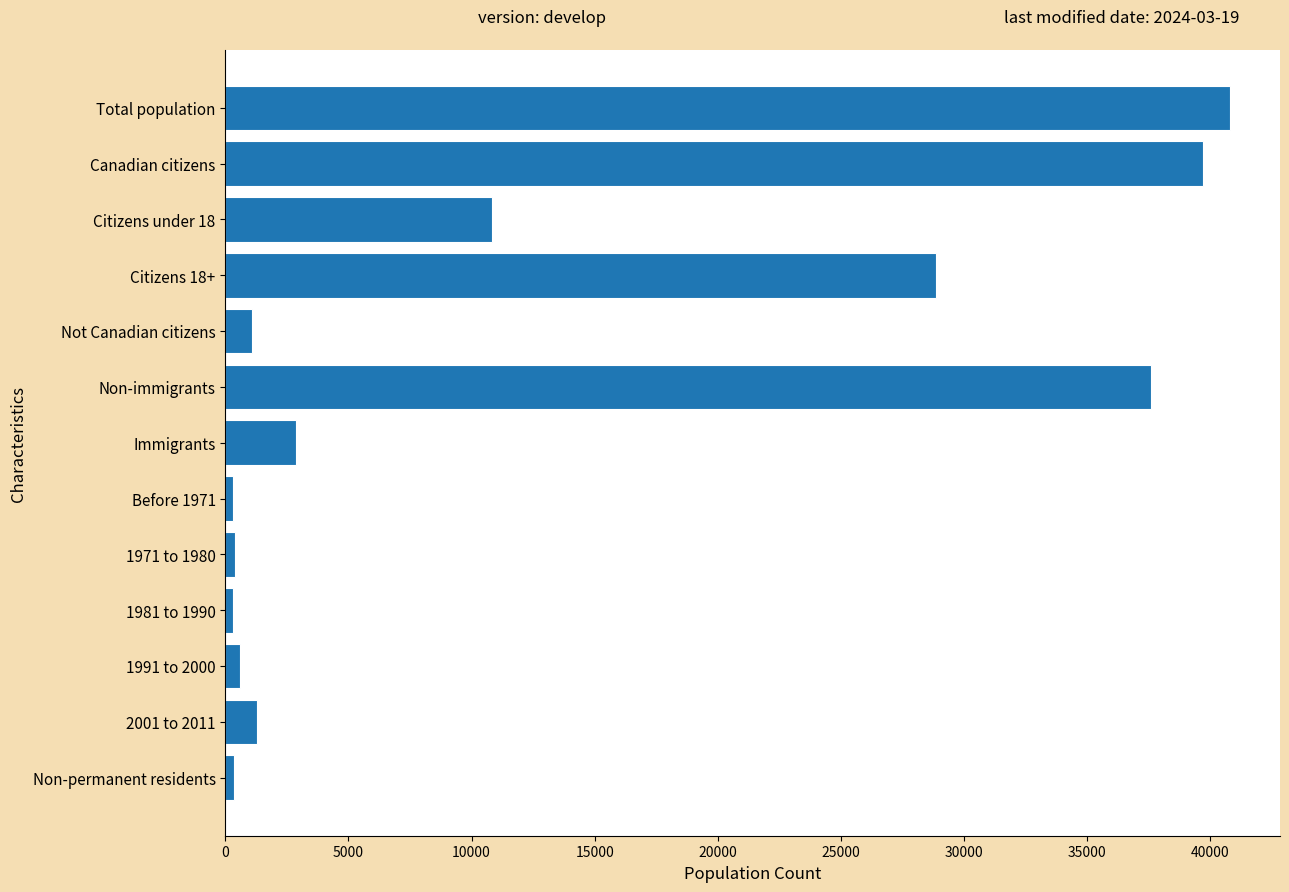

What is the label of the 6th bar from the bottom?

Before 1971